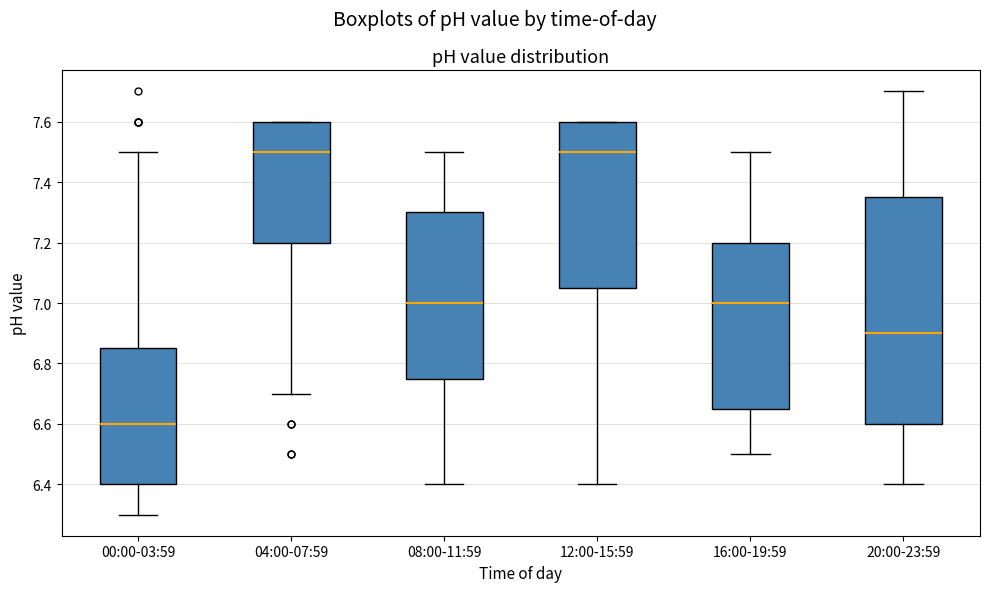

Which box is the tallest, from its lower edge to its upper edge?

20:00-23:59